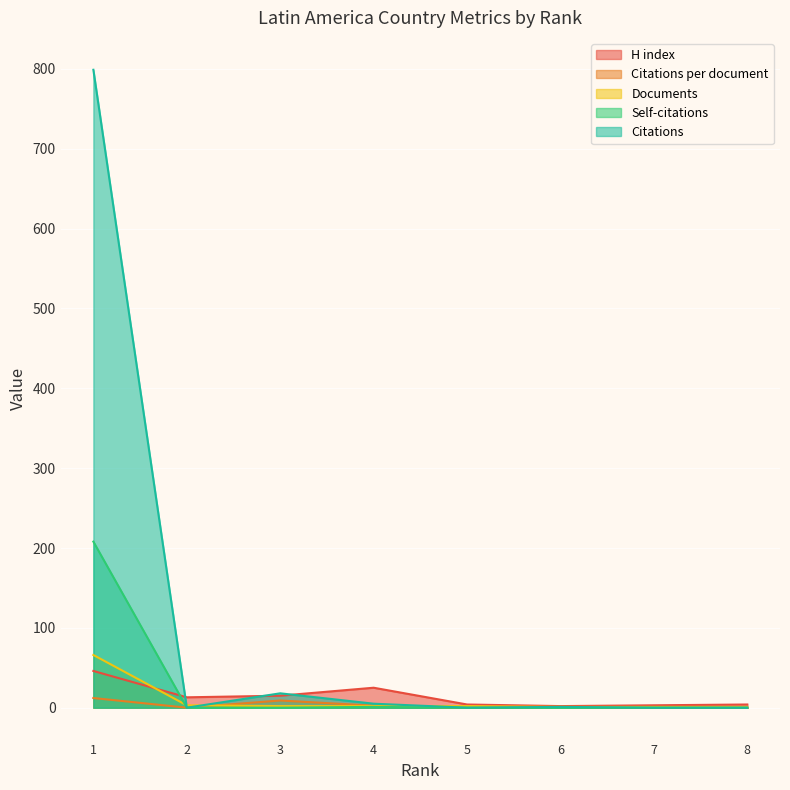

Is it true that Citations equals 1.0 at 6?

True